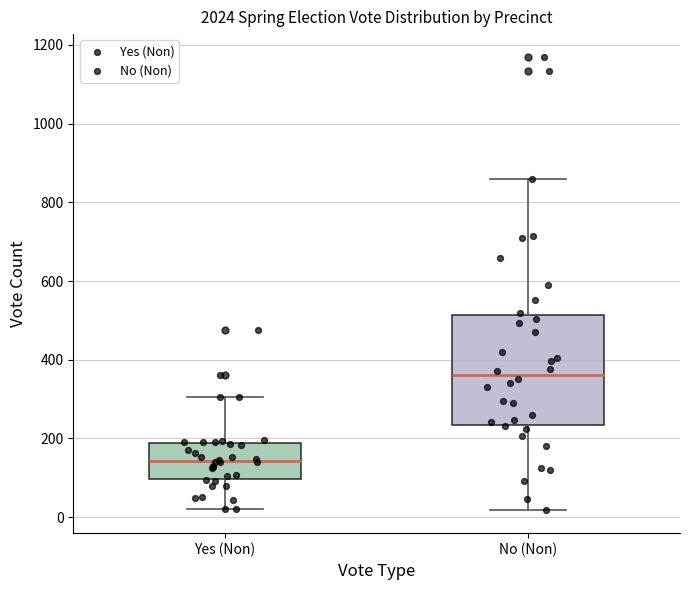

Where does the lower whisker of the box for No (Non) end on the y-axis? The values are not printed on the chart, so give them approximately, as read against the axis.

20